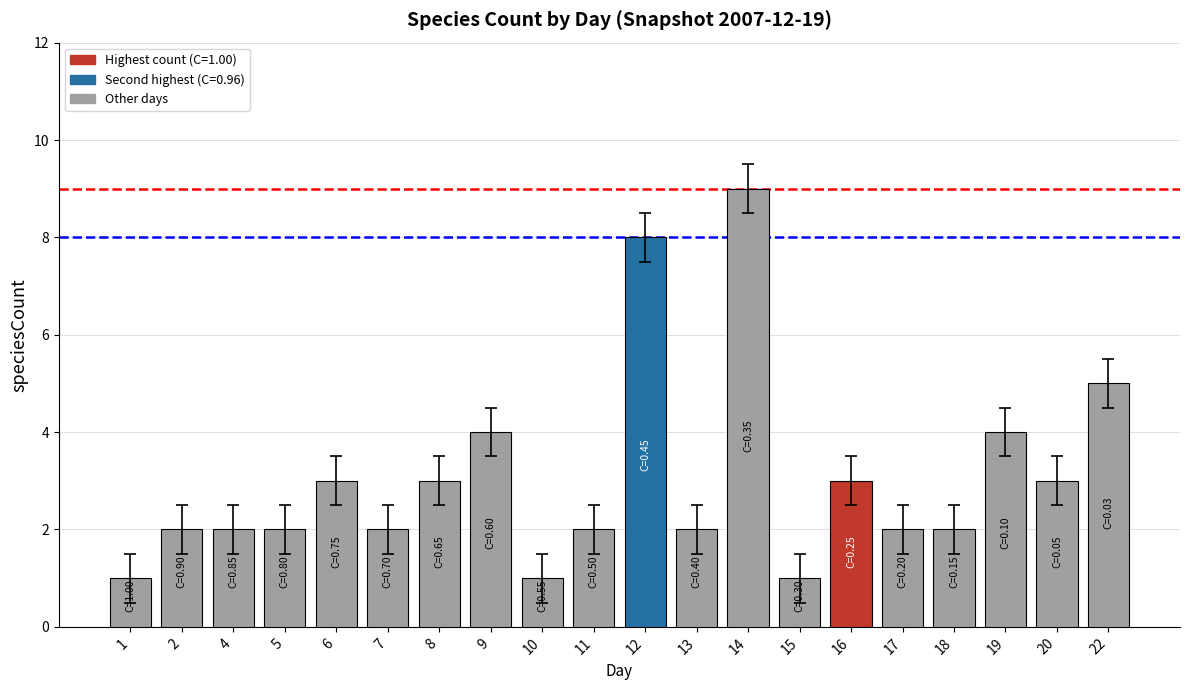

What is the greatest value displayed?

9